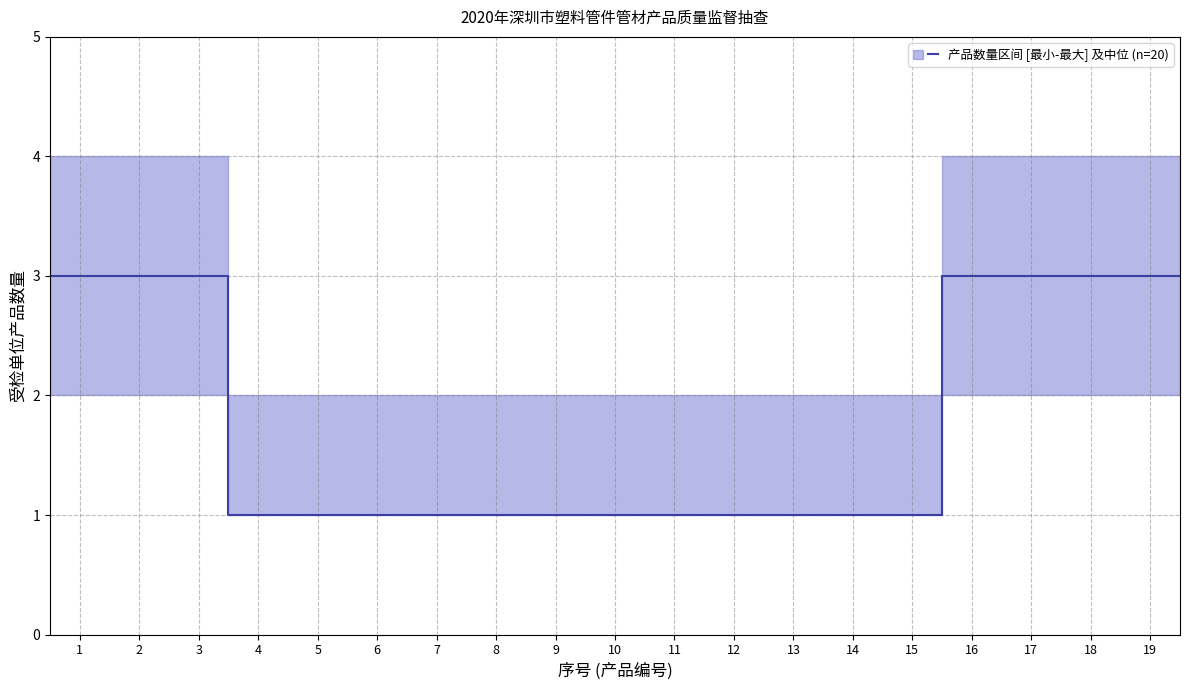

What is the average value?

2